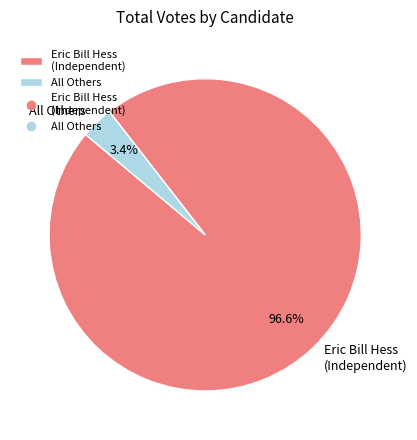

Is there a majority slice in this chart?

Yes